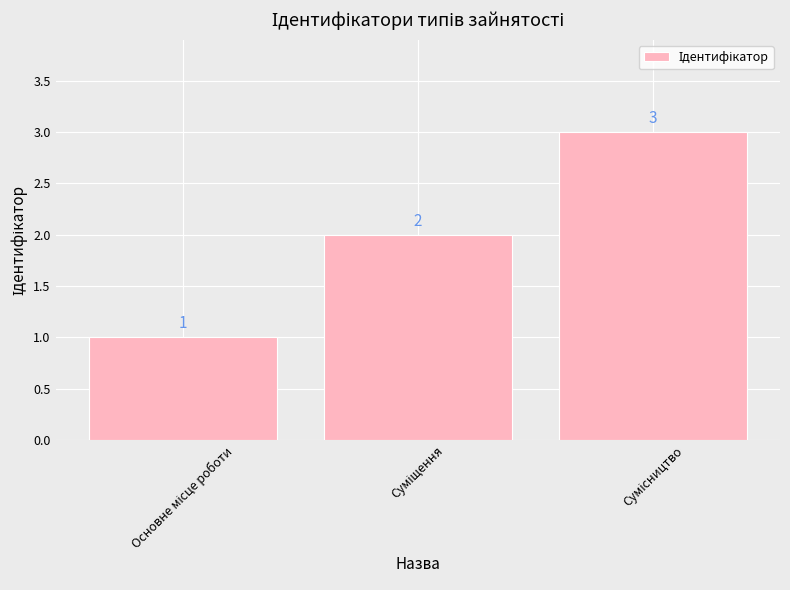

Count the values in the range 1 to 3.

3